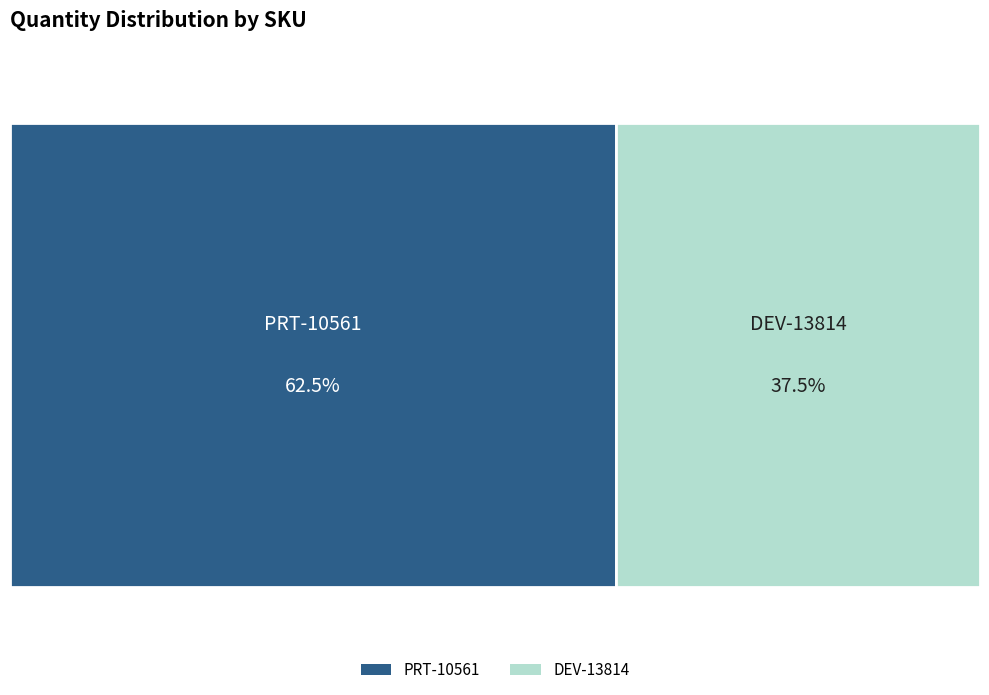

To the nearest percent, what percentage of the pie is DEV-13814?

38%